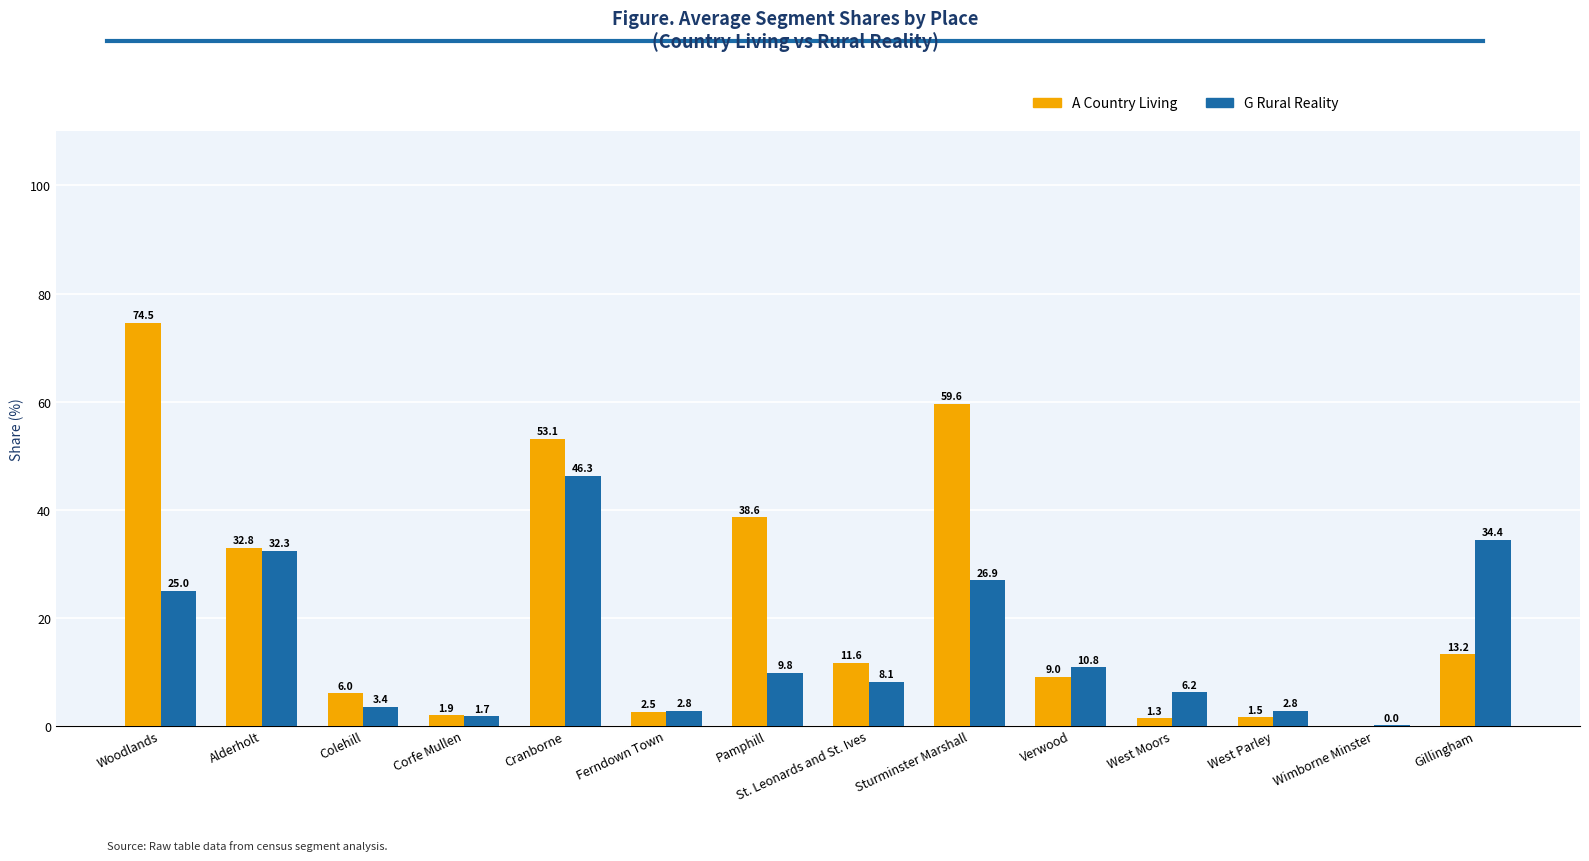

At which label is A Country Living closest to 37?

Pamphill